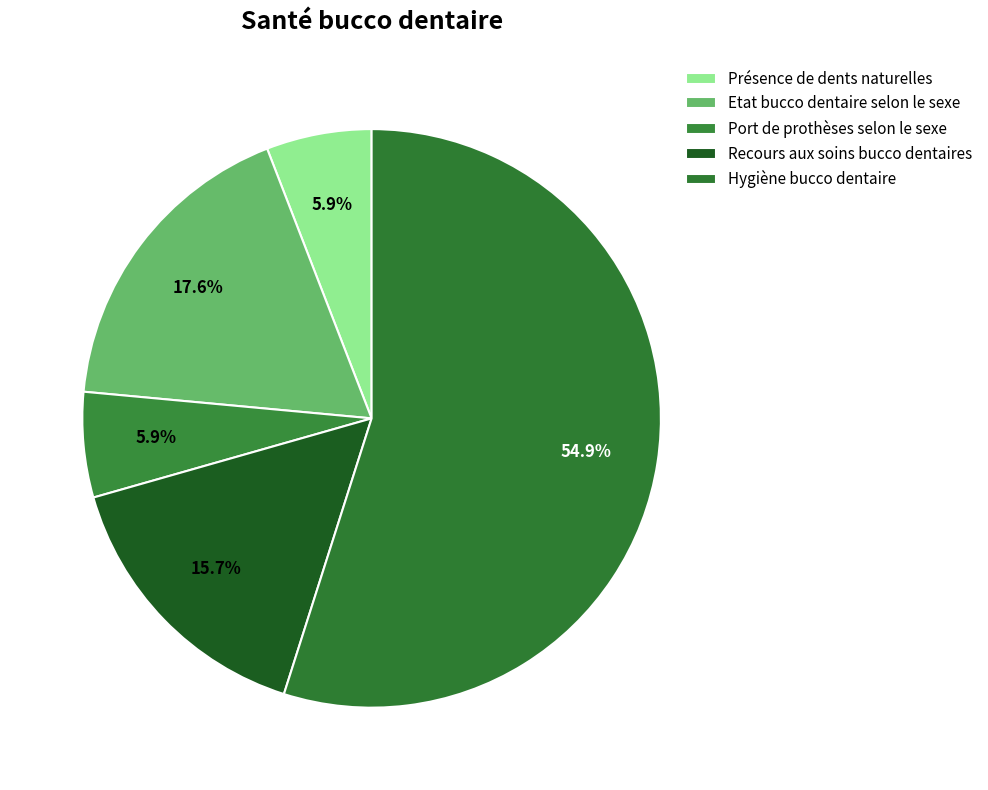

How many slices are in this pie chart?

5